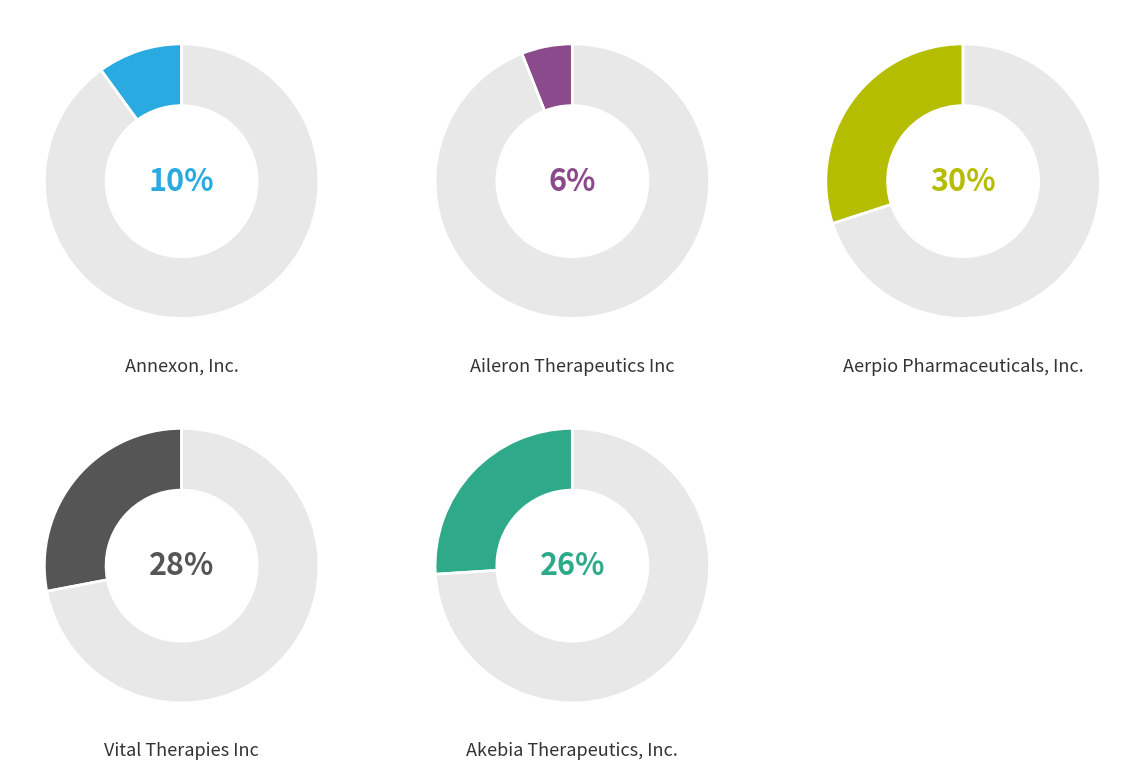

Count the number of slices in the pie.

5